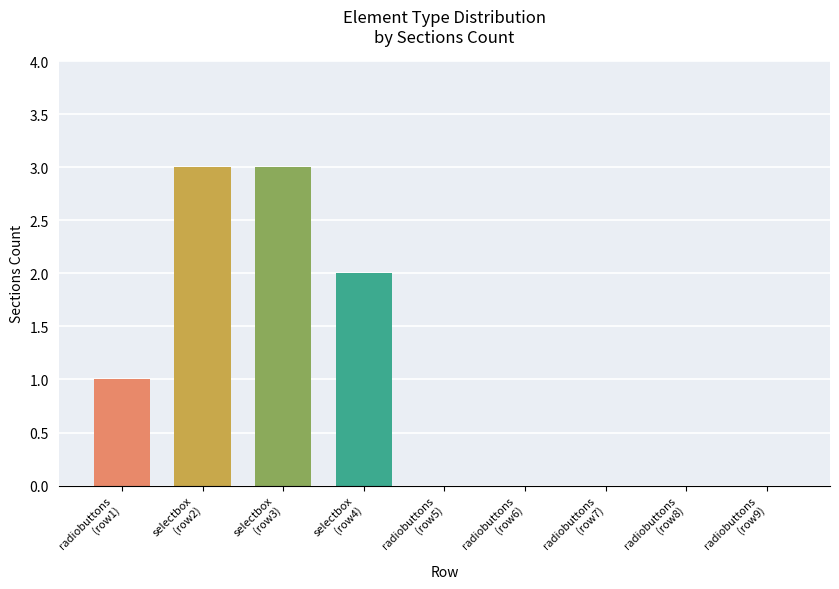

How many data points are above 0?

4